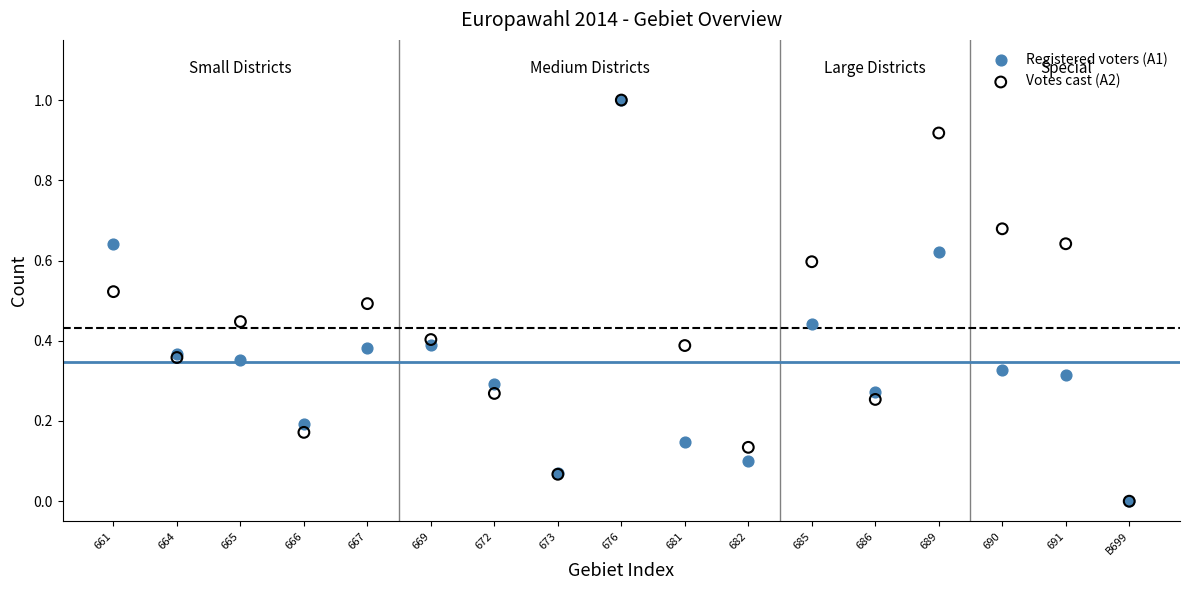

What are all the series names shown in the legend?

Registered voters (A1), Votes cast (A2)